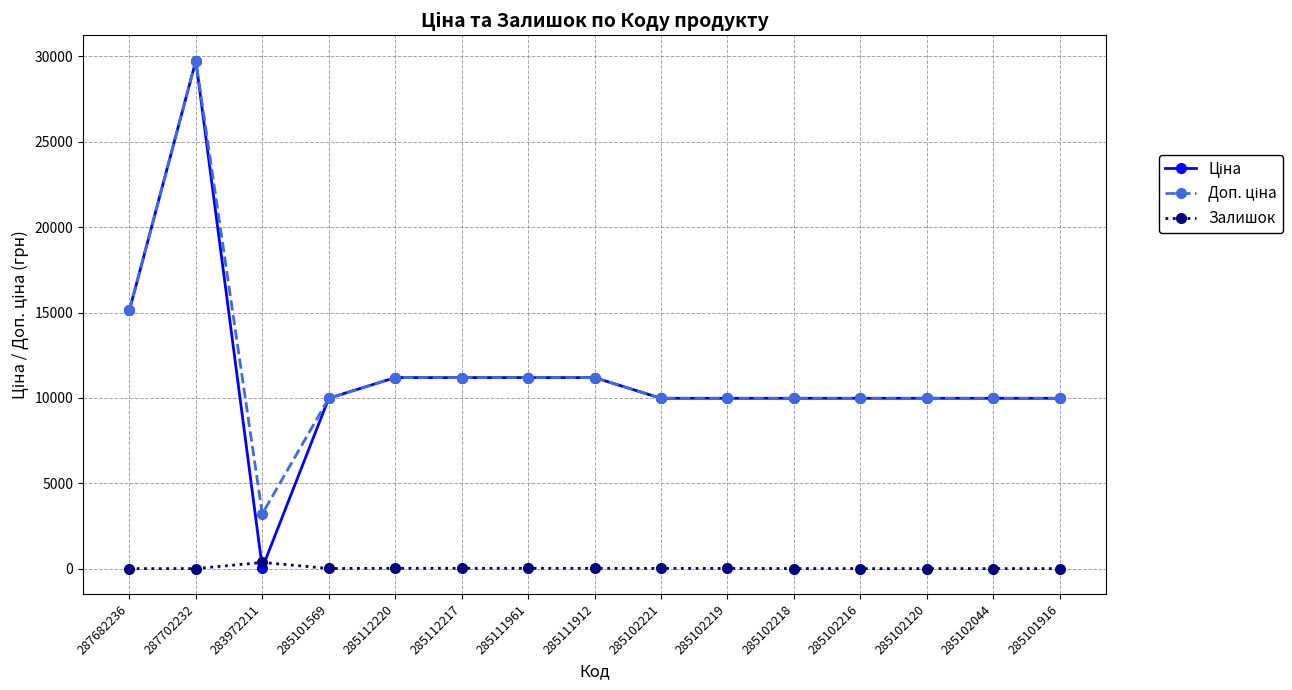

At which category is the sum across all series the highest?

287702232